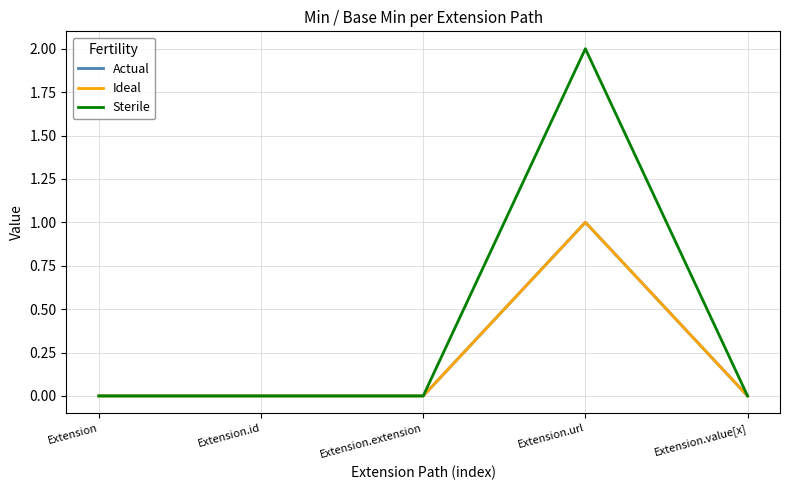

What is the label of the 3rd point from the right?

Extension.extension